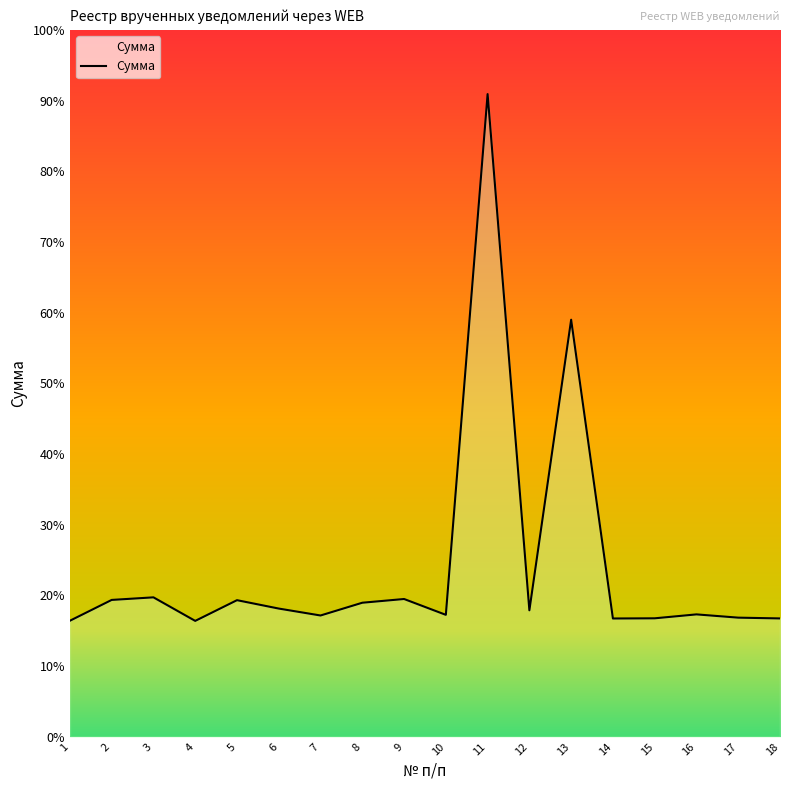

Does the chart display data point markers on the line(s)?

No